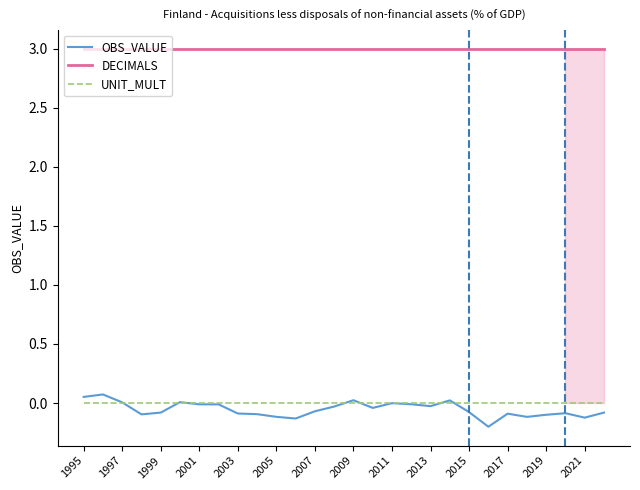

Does the chart display data point markers on the line(s)?

No